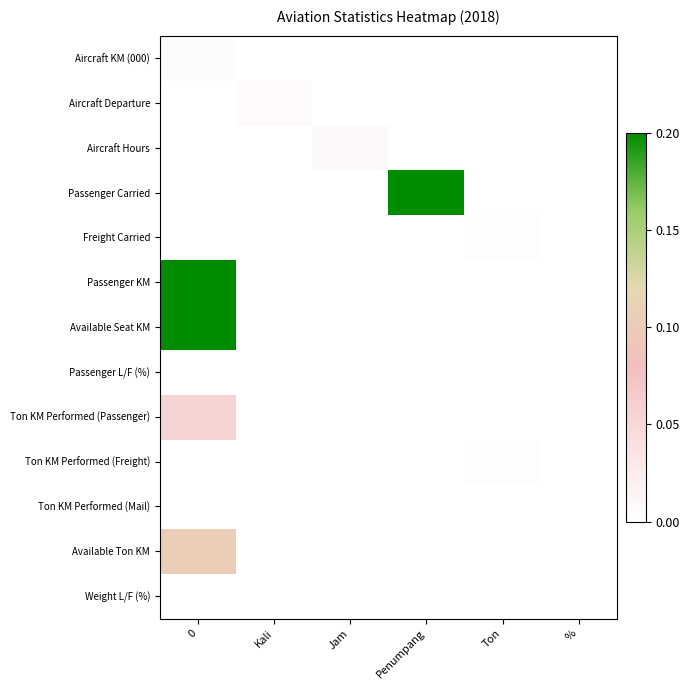

Reading left to right, list all the values displayed in this chart.

Aircraft KM (000): 0=0.0	Kali=0.0	Jam=0.0	Penumpang=0.0	Ton=0.0	%=0.0
Aircraft Departure: 0=0.0	Kali=0.0	Jam=0.0	Penumpang=0.0	Ton=0.0	%=0.0
Aircraft Hours: 0=0.0	Kali=0.0	Jam=0.0	Penumpang=0.0	Ton=0.0	%=0.0
Passenger Carried: 0=0.0	Kali=0.0	Jam=0.0	Penumpang=0.7	Ton=0.0	%=0.0
Freight Carried: 0=0.0	Kali=0.0	Jam=0.0	Penumpang=0.0	Ton=0.0	%=0.0
Passenger KM: 0=0.6	Kali=0.0	Jam=0.0	Penumpang=0.0	Ton=0.0	%=0.0
Available Seat KM: 0=1.0	Kali=0.0	Jam=0.0	Penumpang=0.0	Ton=0.0	%=0.0
Passenger L/F (%): 0=0.0	Kali=0.0	Jam=0.0	Penumpang=0.0	Ton=0.0	%=0.0
Ton KM Performed (Passenger): 0=0.1	Kali=0.0	Jam=0.0	Penumpang=0.0	Ton=0.0	%=0.0
Ton KM Performed (Freight): 0=0.0	Kali=0.0	Jam=0.0	Penumpang=0.0	Ton=0.0	%=0.0
Ton KM Performed (Mail): 0=0.0	Kali=0.0	Jam=0.0	Penumpang=0.0	Ton=0.0	%=0.0
Available Ton KM: 0=0.1	Kali=0.0	Jam=0.0	Penumpang=0.0	Ton=0.0	%=0.0
Weight L/F (%): 0=0.0	Kali=0.0	Jam=0.0	Penumpang=0.0	Ton=0.0	%=0.0